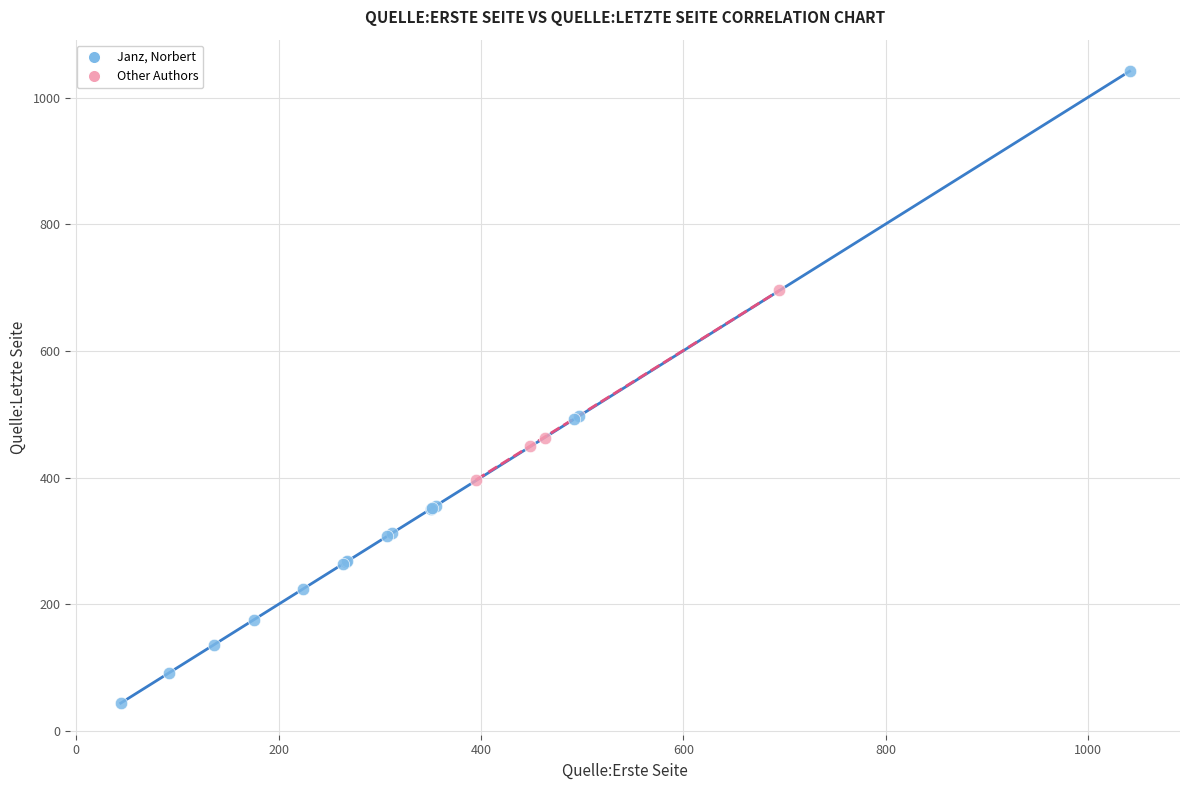

What are all the series names shown in the legend?

Janz, Norbert, Other Authors